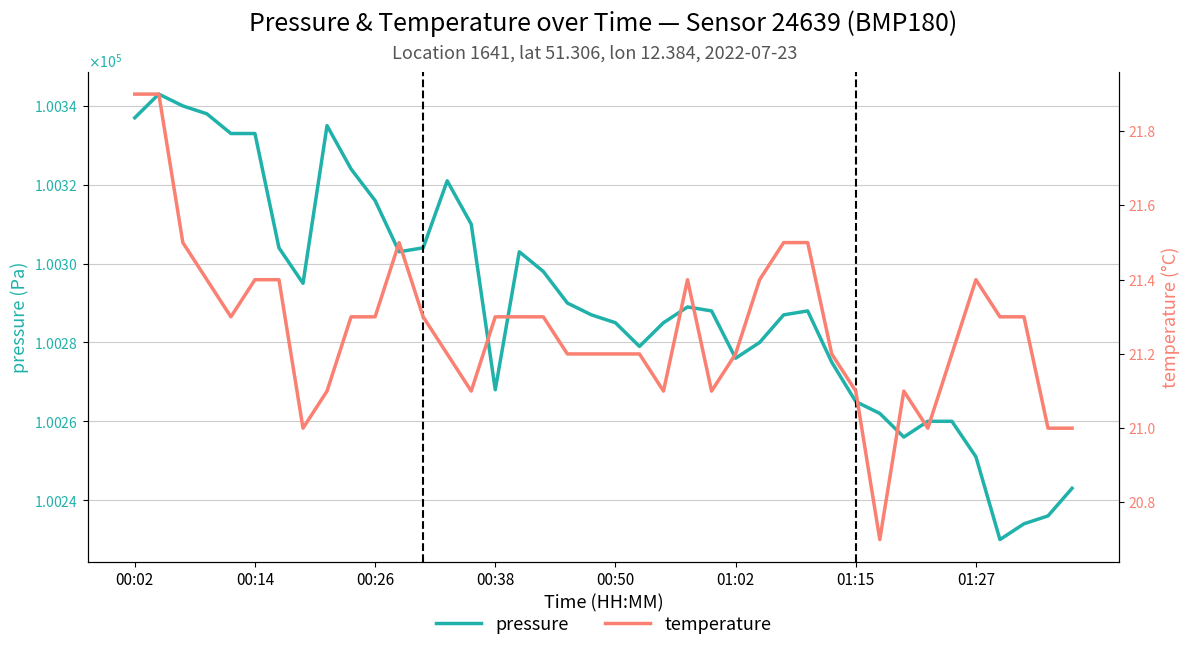

What is the value of the temperature point at the 26th from the left?

21.2